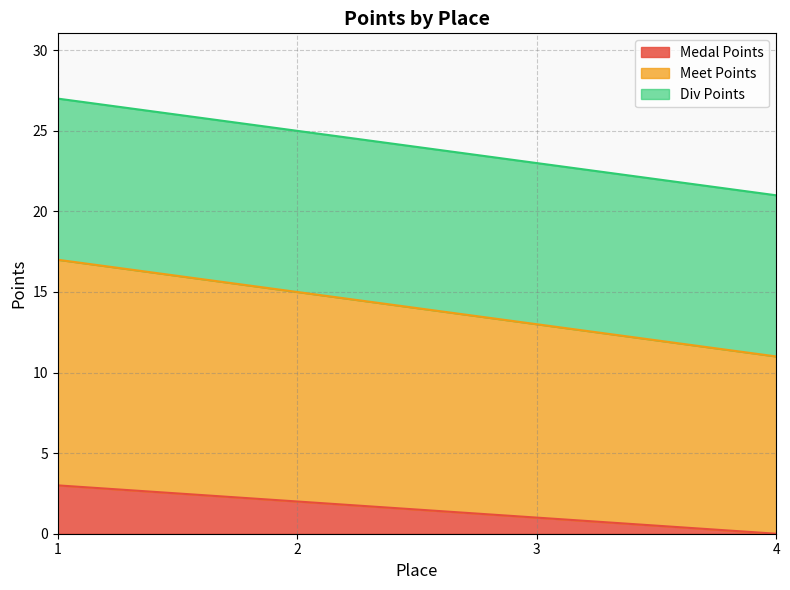

The value of Medal Points at 3 is 1. True or false?

True